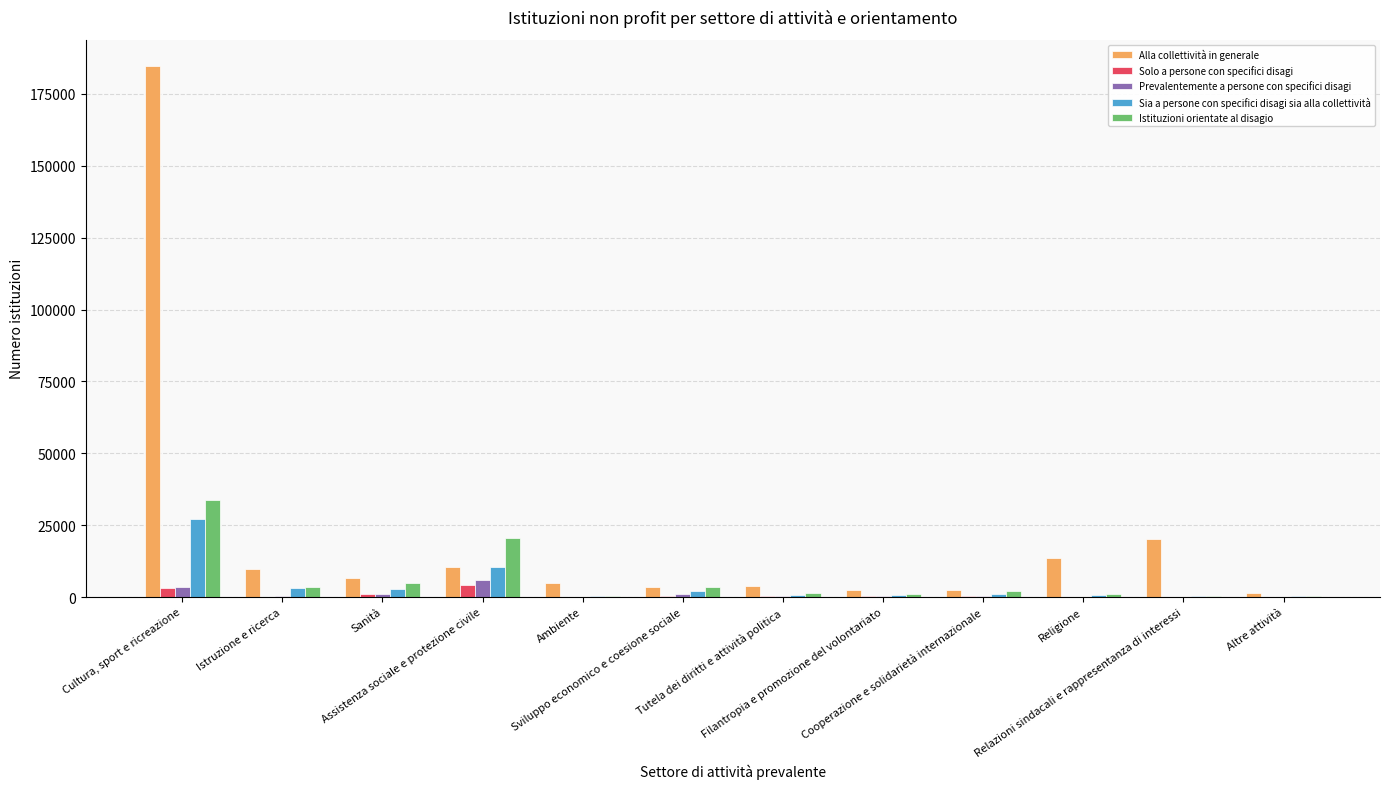

Which series has the largest total across all categories?

Alla collettività in generale